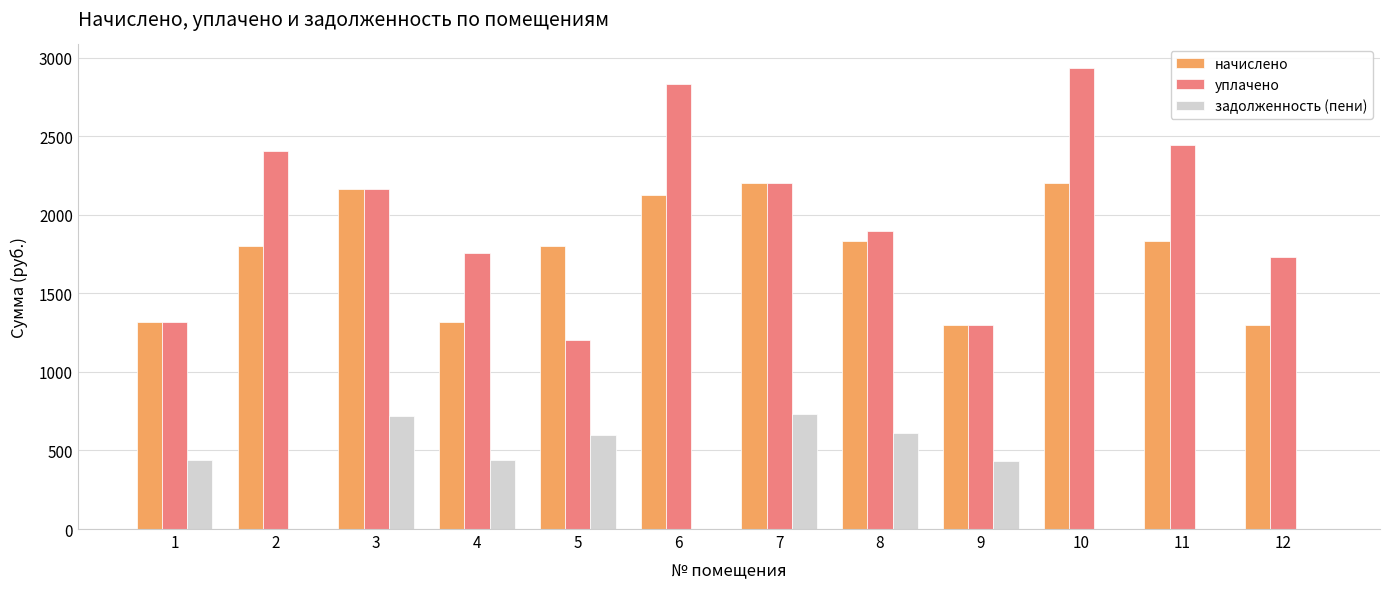

What is the spread (max minus min) of values at 1?

879.8